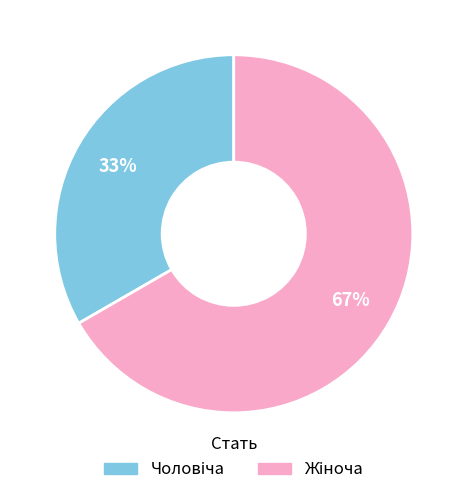

Is there a majority slice in this chart?

Yes